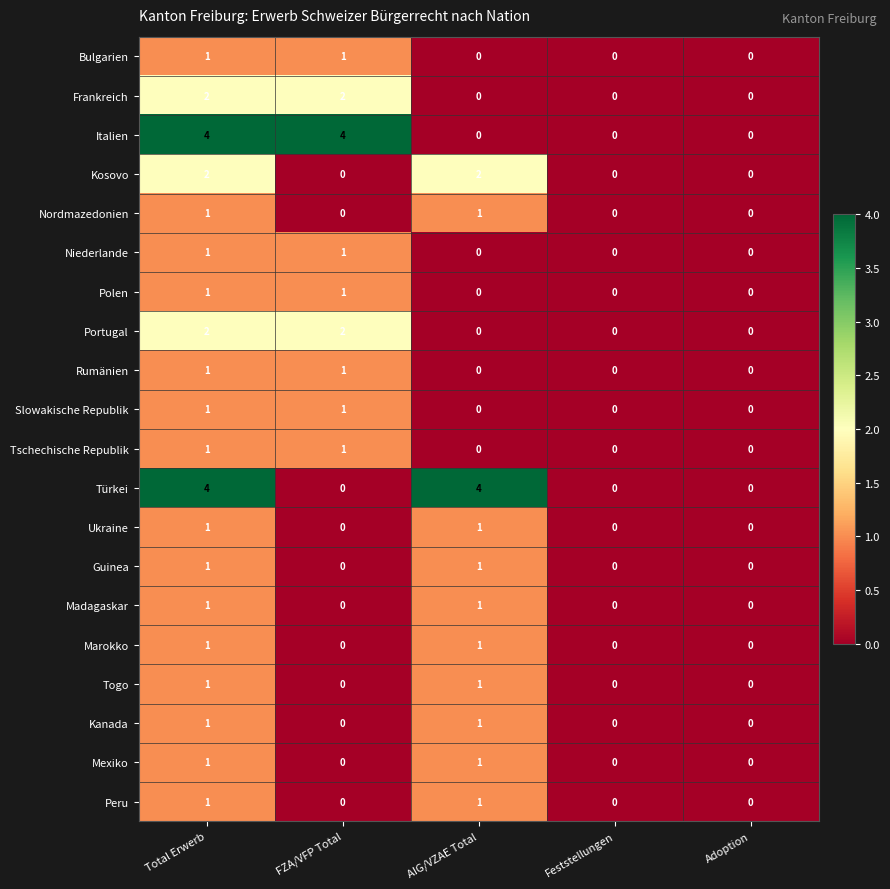

What is the difference between the Italien values at Adoption and Total Erwerb?

4